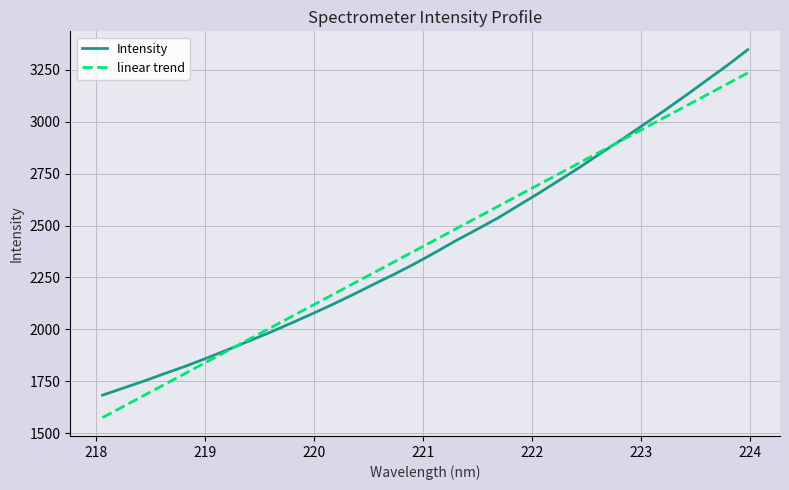

What are all the series names shown in the legend?

Intensity, linear trend